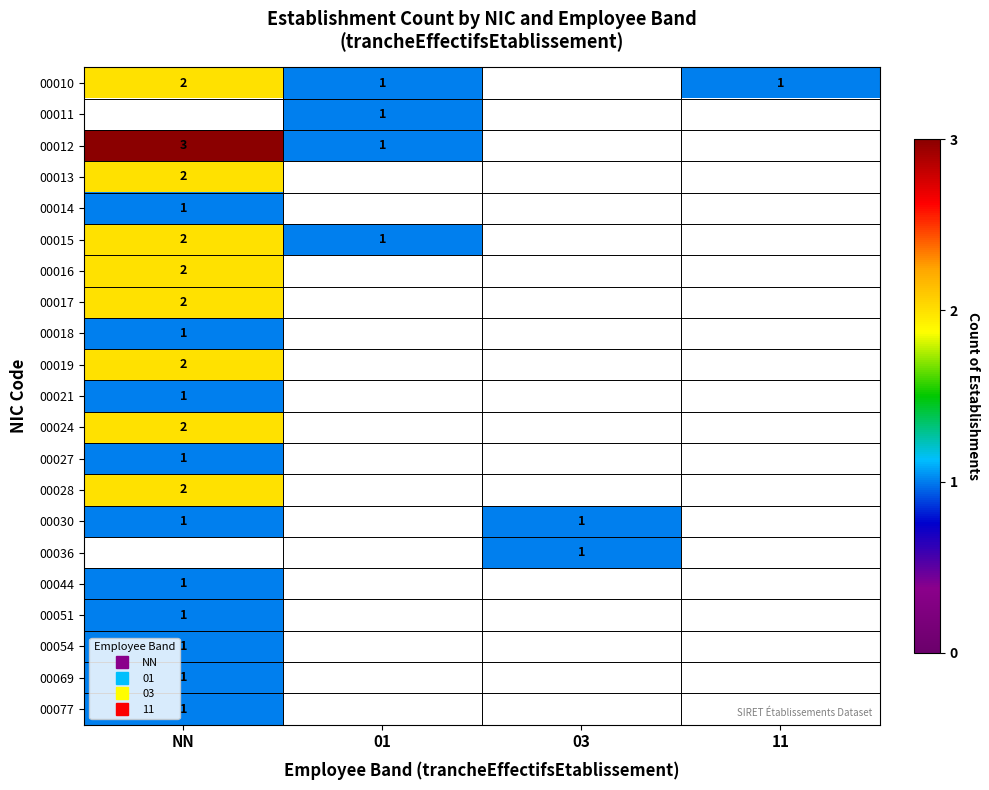

Is the value of 00051 at 01 greater than the value of 00018 at 03?

No